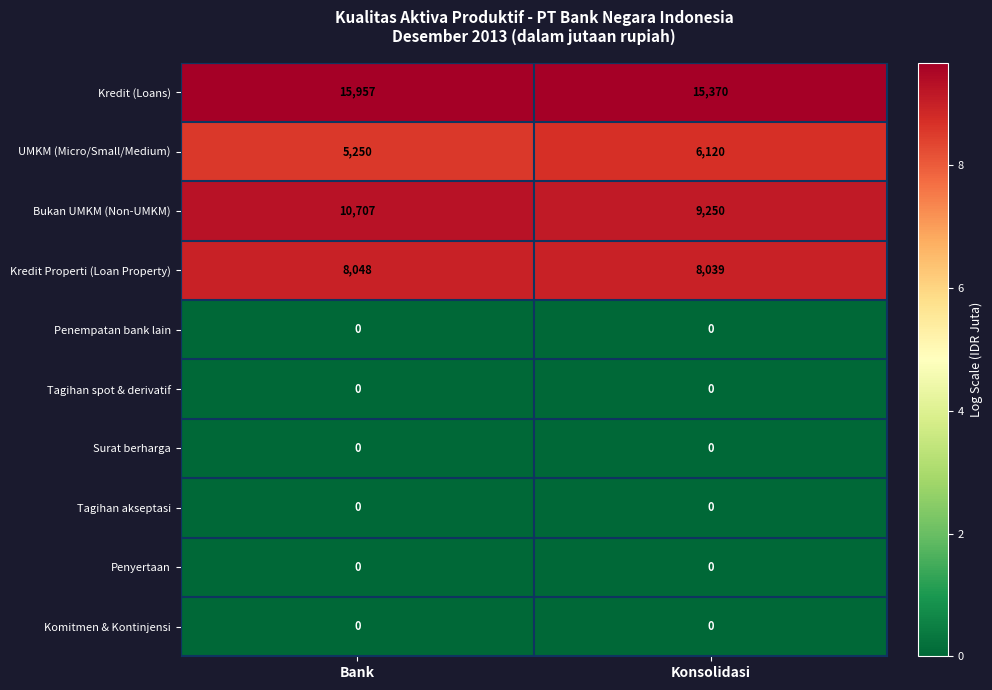

The Bukan UMKM (Non-UMKM) series shows 15707 at Bank. True or false?

False